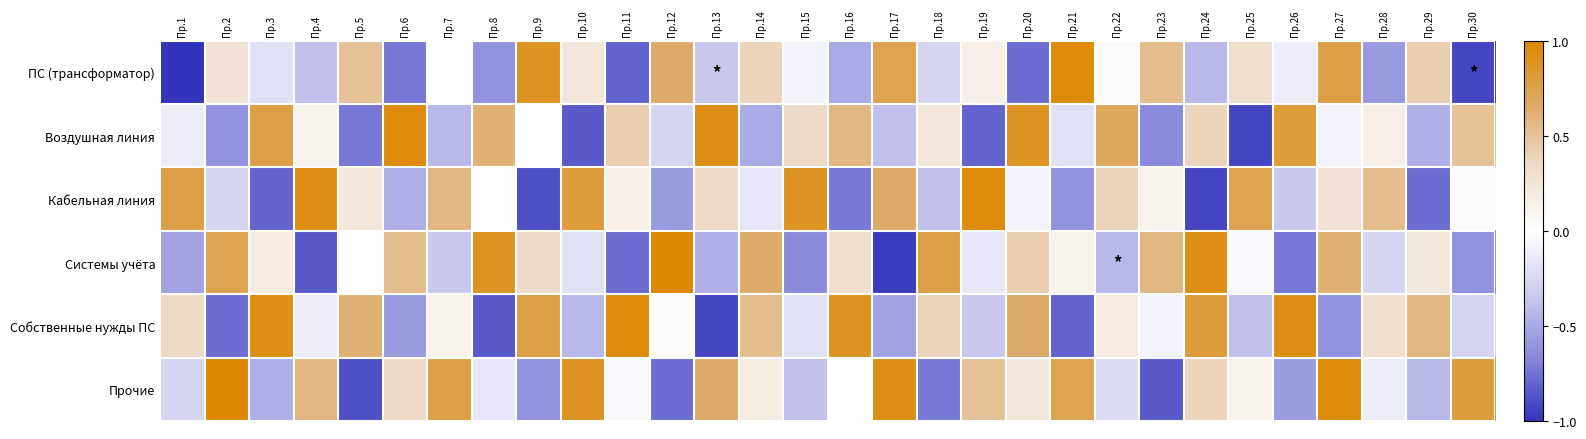

Reading left to right, what are all the values shown in this chart?

ПС (трансформатор): Пр.1=-1.0	Пр.2=0.3	Пр.3=-0.2	Пр.4=-0.4	Пр.5=0.5	Пр.6=-0.7	Пр.7=0.0	Пр.8=-0.6	Пр.9=0.9	Пр.10=0.2	Пр.11=-0.8	Пр.12=0.7	Пр.13=-0.3	Пр.14=0.4	Пр.15=-0.1	Пр.16=-0.5	Пр.17=0.7	Пр.18=-0.3	Пр.19=0.2	Пр.20=-0.8	Пр.21=1.0	Пр.22=0.0	Пр.23=0.5	Пр.24=-0.4	Пр.25=0.3	Пр.26=-0.1	Пр.27=0.8	Пр.28=-0.6	Пр.29=0.4	Пр.30=-0.9
Воздушная линия: Пр.1=-0.1	Пр.2=-0.6	Пр.3=0.8	Пр.4=0.1	Пр.5=-0.7	Пр.6=1.0	Пр.7=-0.4	Пр.8=0.6	Пр.9=0.0	Пр.10=-0.8	Пр.11=0.4	Пр.12=-0.3	Пр.13=0.9	Пр.14=-0.5	Пр.15=0.3	Пр.16=0.6	Пр.17=-0.4	Пр.18=0.2	Пр.19=-0.8	Пр.20=0.9	Пр.21=-0.2	Пр.22=0.7	Пр.23=-0.7	Пр.24=0.4	Пр.25=-0.9	Пр.26=0.8	Пр.27=-0.1	Пр.28=0.2	Пр.29=-0.5	Пр.30=0.5
Кабельная линия: Пр.1=0.8	Пр.2=-0.3	Пр.3=-0.8	Пр.4=0.9	Пр.5=0.2	Пр.6=-0.5	Пр.7=0.6	Пр.8=0.0	Пр.9=-0.9	Пр.10=0.8	Пр.11=0.2	Пр.12=-0.6	Пр.13=0.3	Пр.14=-0.2	Пр.15=0.9	Пр.16=-0.7	Пр.17=0.7	Пр.18=-0.4	Пр.19=1.0	Пр.20=-0.1	Пр.21=-0.6	Пр.22=0.4	Пр.23=0.1	Пр.24=-0.9	Пр.25=0.7	Пр.26=-0.3	Пр.27=0.3	Пр.28=0.5	Пр.29=-0.8	Пр.30=0.0
Системы учёта: Пр.1=-0.5	Пр.2=0.7	Пр.3=0.2	Пр.4=-0.8	Пр.5=0.0	Пр.6=0.5	Пр.7=-0.3	Пр.8=0.9	Пр.9=0.3	Пр.10=-0.2	Пр.11=-0.8	Пр.12=1.0	Пр.13=-0.5	Пр.14=0.7	Пр.15=-0.7	Пр.16=0.3	Пр.17=-1.0	Пр.18=0.8	Пр.19=-0.2	Пр.20=0.4	Пр.21=0.1	Пр.22=-0.4	Пр.23=0.6	Пр.24=0.9	Пр.25=-0.0	Пр.26=-0.7	Пр.27=0.6	Пр.28=-0.3	Пр.29=0.2	Пр.30=-0.6
Собственные нужды ПС: Пр.1=0.3	Пр.2=-0.8	Пр.3=0.9	Пр.4=-0.1	Пр.5=0.6	Пр.6=-0.6	Пр.7=0.1	Пр.8=-0.8	Пр.9=0.8	Пр.10=-0.4	Пр.11=1.0	Пр.12=0.0	Пр.13=-0.9	Пр.14=0.5	Пр.15=-0.2	Пр.16=0.9	Пр.17=-0.5	Пр.18=0.4	Пр.19=-0.3	Пр.20=0.7	Пр.21=-0.8	Пр.22=0.2	Пр.23=-0.1	Пр.24=0.8	Пр.25=-0.4	Пр.26=0.9	Пр.27=-0.6	Пр.28=0.3	Пр.29=0.6	Пр.30=-0.3
Прочие: Пр.1=-0.3	Пр.2=1.0	Пр.3=-0.5	Пр.4=0.6	Пр.5=-0.9	Пр.6=0.3	Пр.7=0.8	Пр.8=-0.2	Пр.9=-0.6	Пр.10=0.9	Пр.11=-0.0	Пр.12=-0.8	Пр.13=0.7	Пр.14=0.2	Пр.15=-0.4	Пр.16=0.0	Пр.17=0.9	Пр.18=-0.7	Пр.19=0.5	Пр.20=0.2	Пр.21=0.7	Пр.22=-0.2	Пр.23=-0.8	Пр.24=0.4	Пр.25=0.1	Пр.26=-0.6	Пр.27=1.0	Пр.28=-0.1	Пр.29=-0.4	Пр.30=0.8